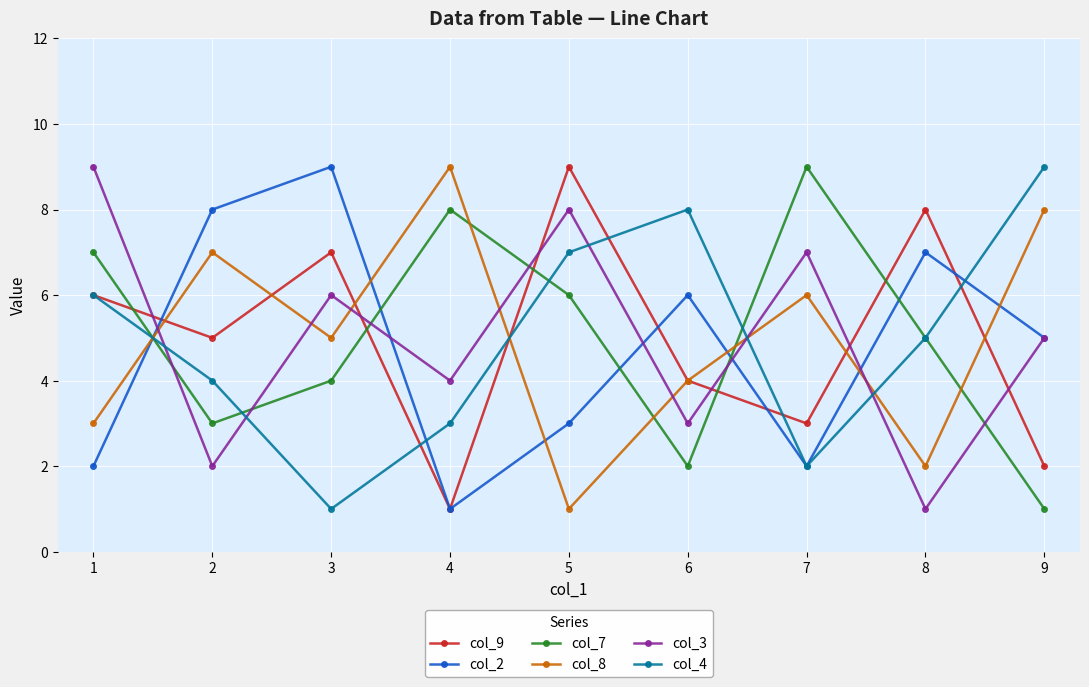

Between which two adjacent categories do col_2 and col_8 first intersect?

1 and 2